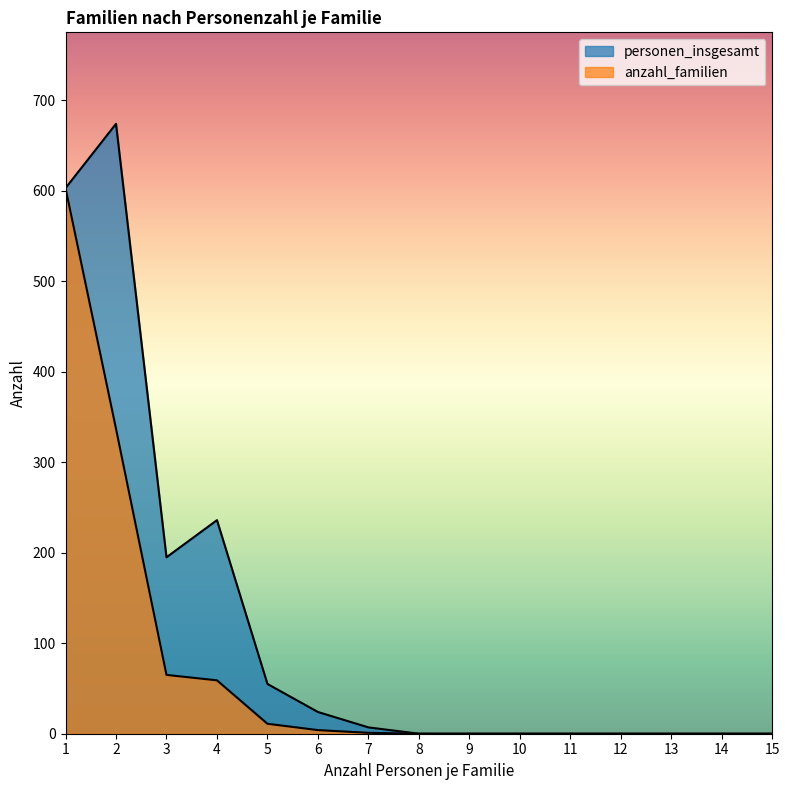

What is the value of the personen_insgesamt point at the 6th from the left?

24